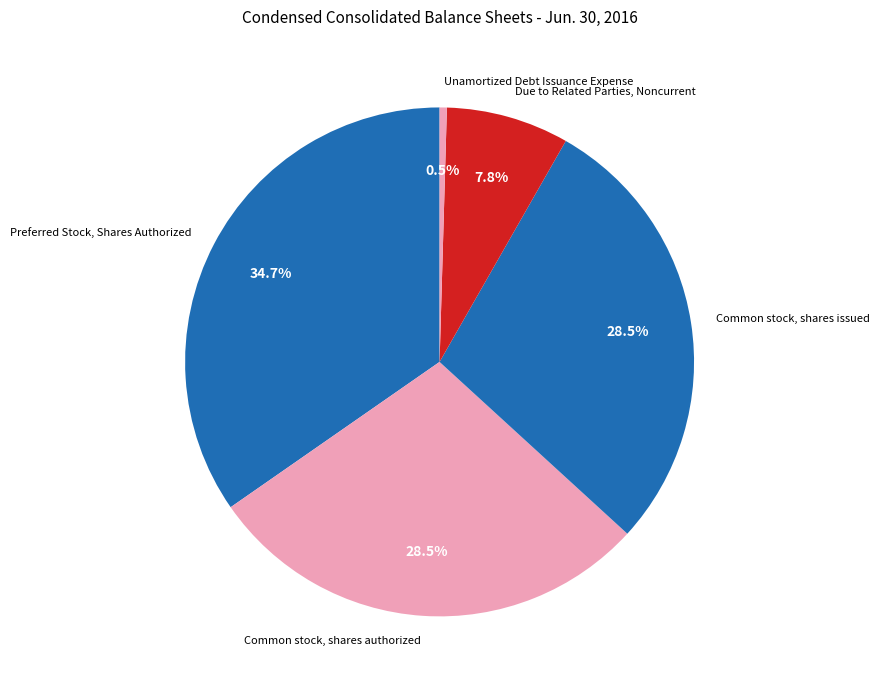

Is Unamortized Debt Issuance Expense the majority of the pie?

No